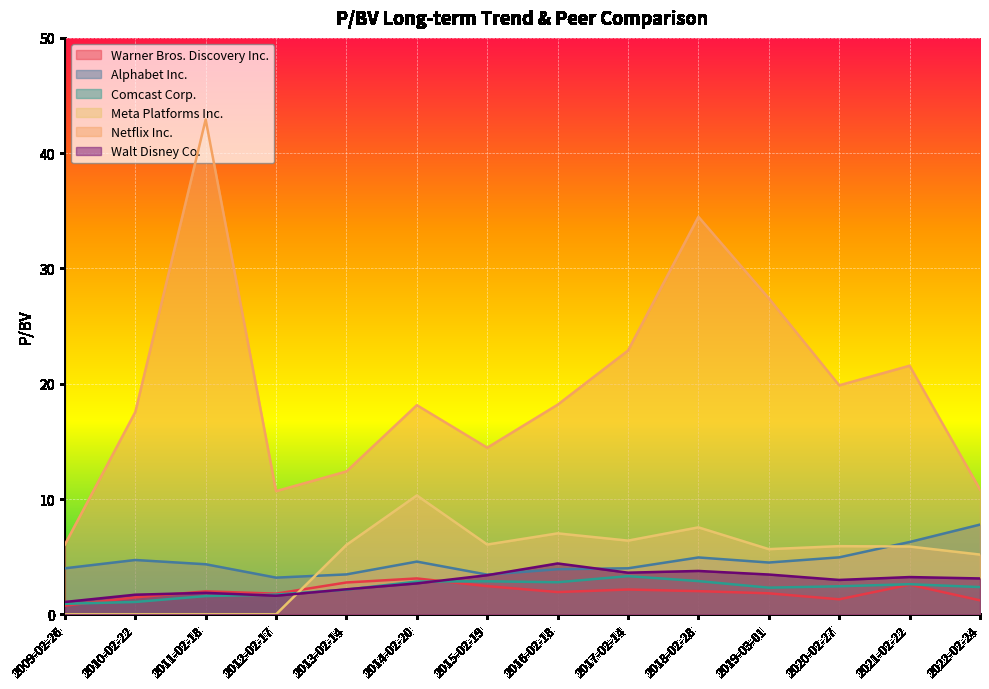

Which category has the highest value in the Alphabet Inc. series?

2022-02-24